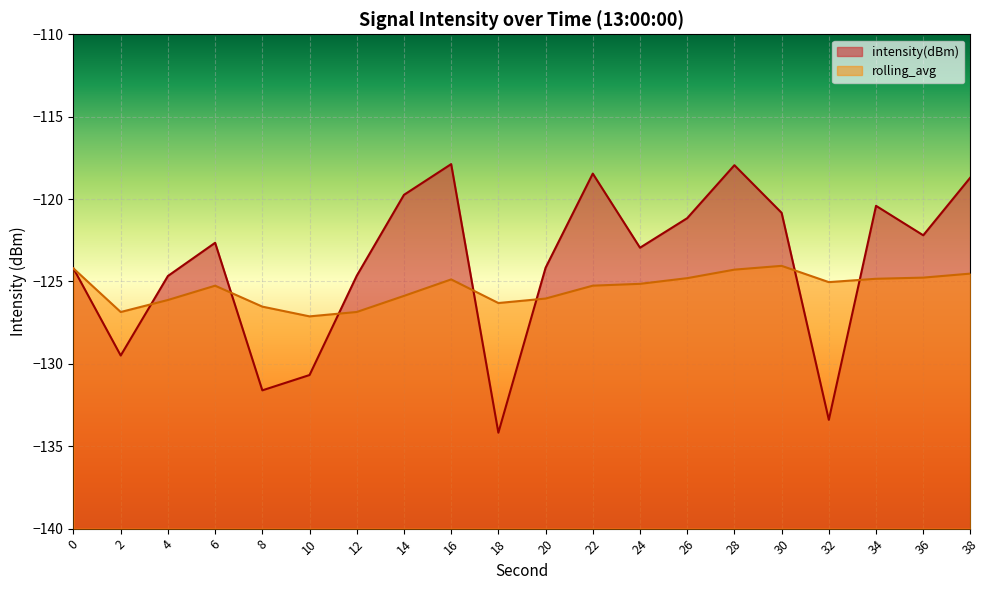

List the series in order of their overall mean, lowest first.

rolling_avg, intensity(dBm)